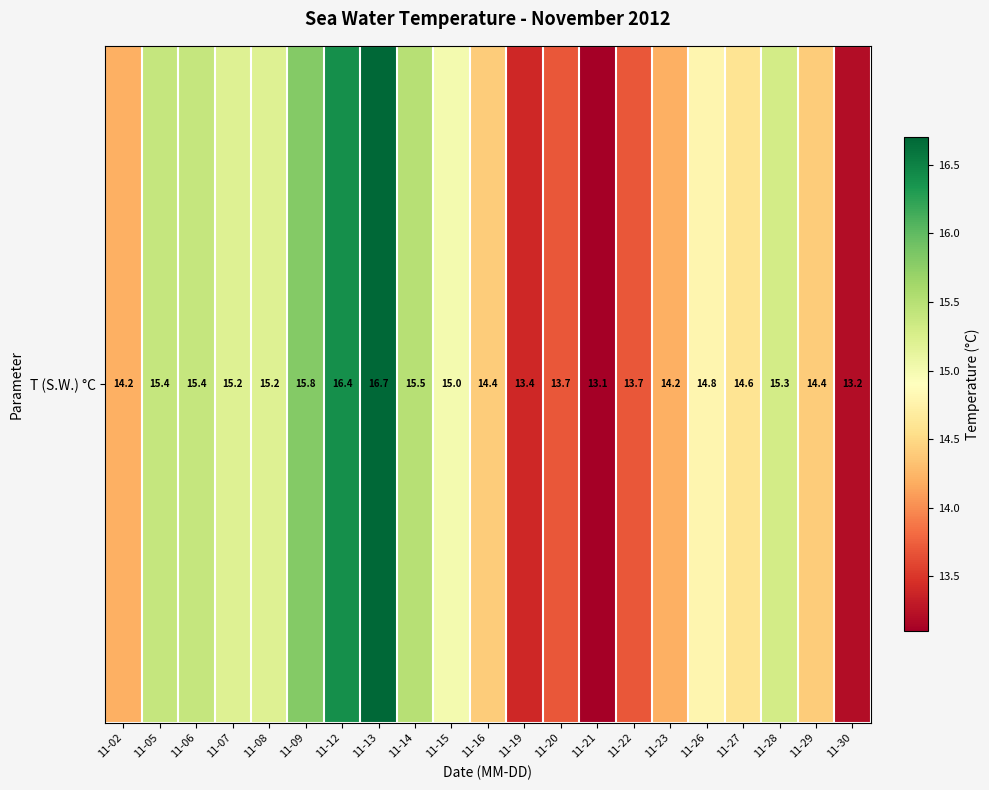

Reading right to left, what are all the values shown in this chart?

11-30=13.2	11-29=14.4	11-28=15.3	11-27=14.6	11-26=14.8	11-23=14.2	11-22=13.7	11-21=13.1	11-20=13.7	11-19=13.4	11-16=14.4	11-15=15.0	11-14=15.5	11-13=16.7	11-12=16.4	11-09=15.8	11-08=15.2	11-07=15.2	11-06=15.4	11-05=15.4	11-02=14.2